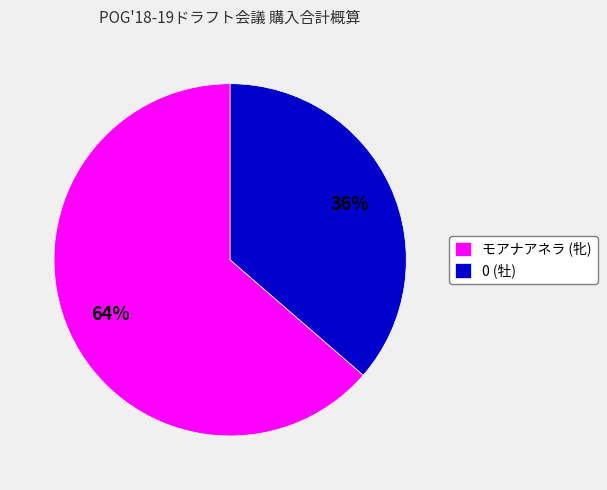

Which category has the biggest portion of the pie?

モアナアネラ (牝)